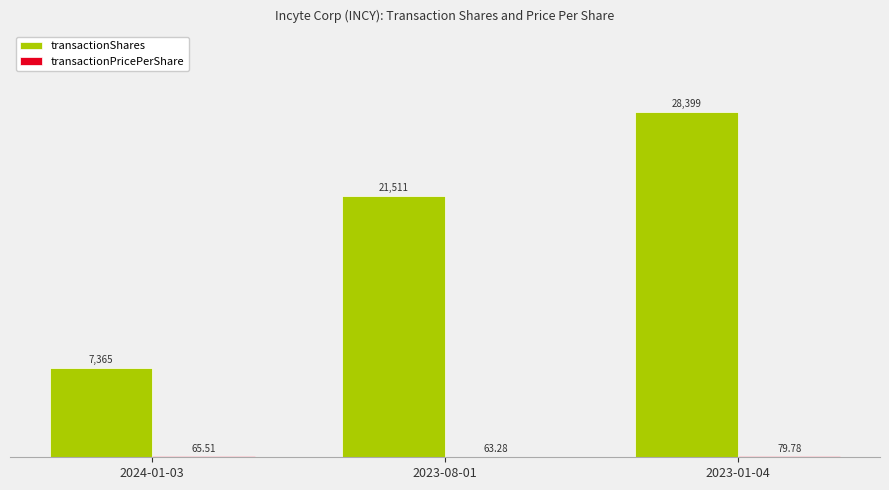

Where is transactionShares nearest to the value 17882?

2023-08-01